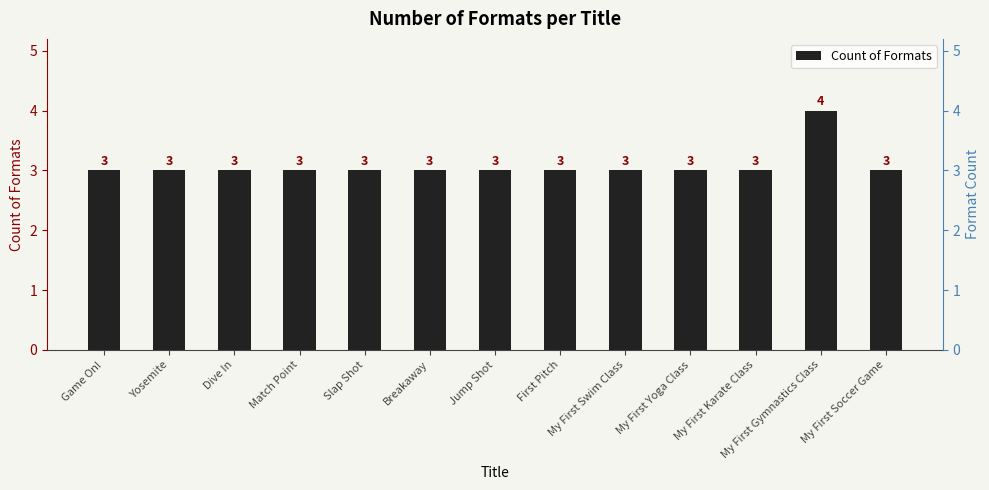

What is the value of the 9th bar from the left?

3